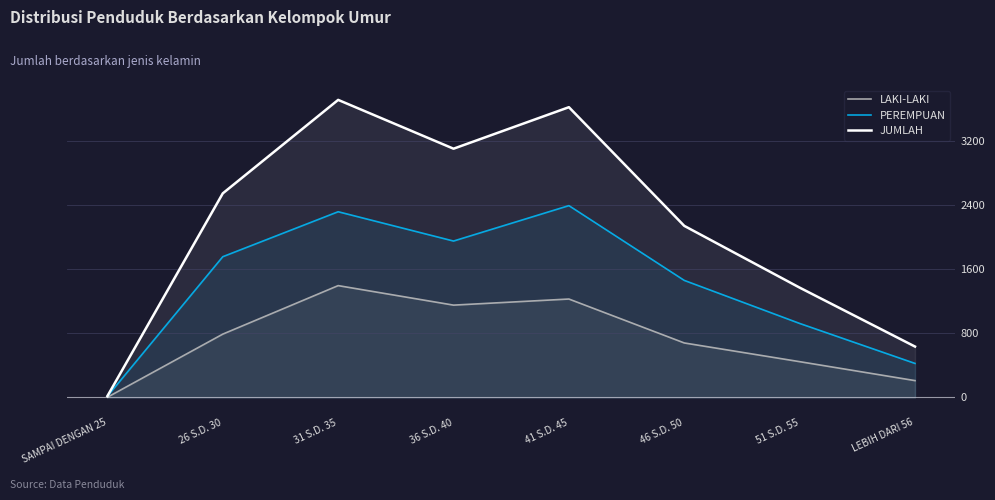

Reading left to right, transcribe all the data shown in this chart.

LAKI-LAKI: 3	789	1393	1150	1226	679	446	210
PEREMPUAN: 15	1753	2313	1948	2389	1458	922	424
JUMLAH: 18	2542	3706	3098	3615	2137	1368	634